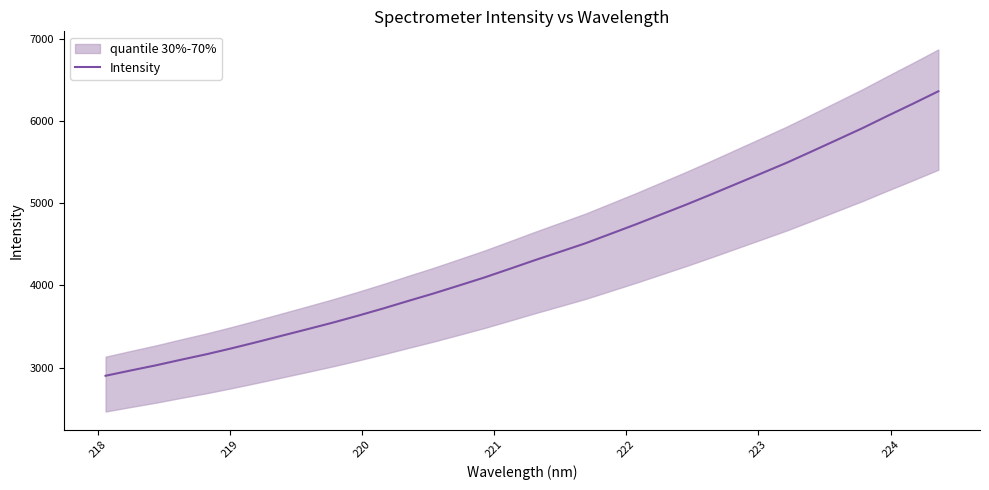

What is the maximum value for Intensity?

6360.0